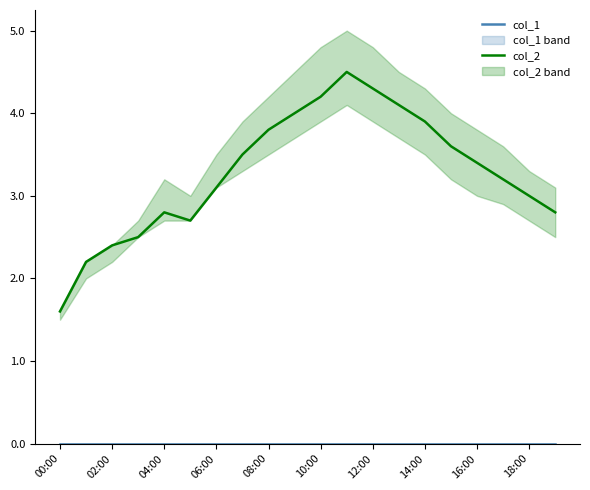

What is the highest value of the col_2 series?

4.5